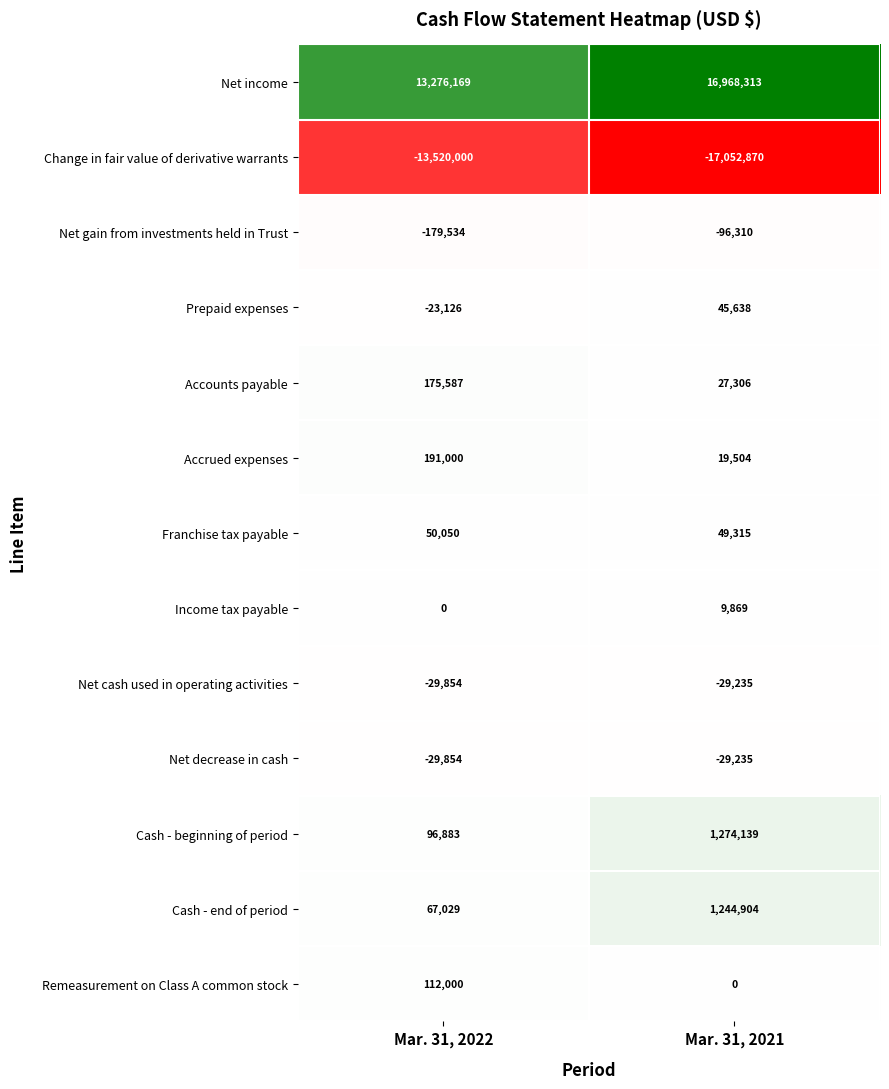

Is it true that Accounts payable equals 15524 at Mar. 31, 2021?

False